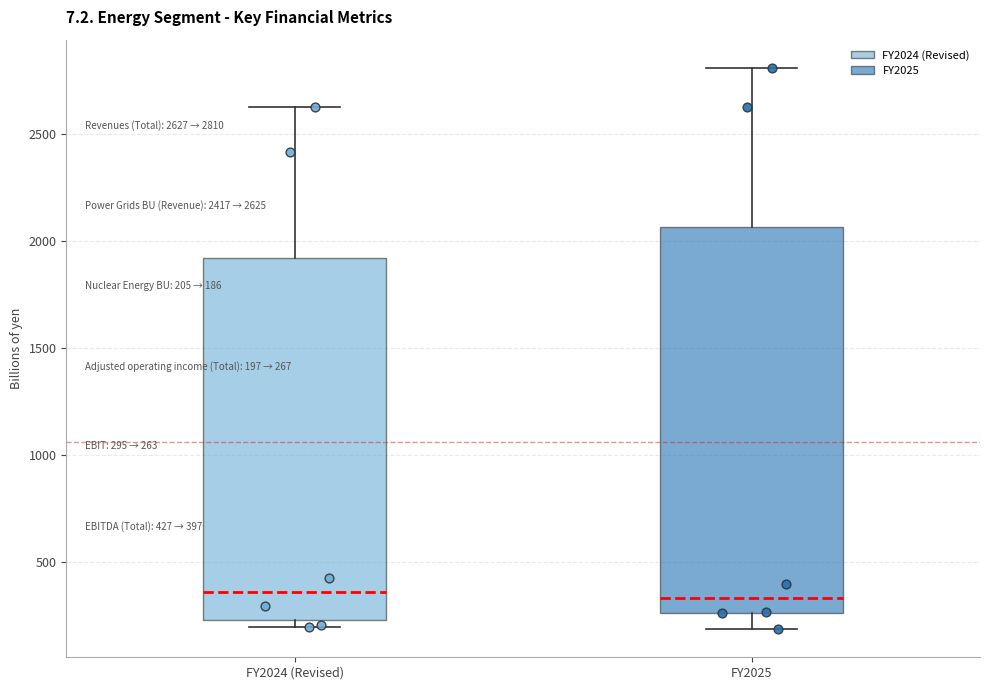

Which box is the tallest, from its lower edge to its upper edge?

FY2025